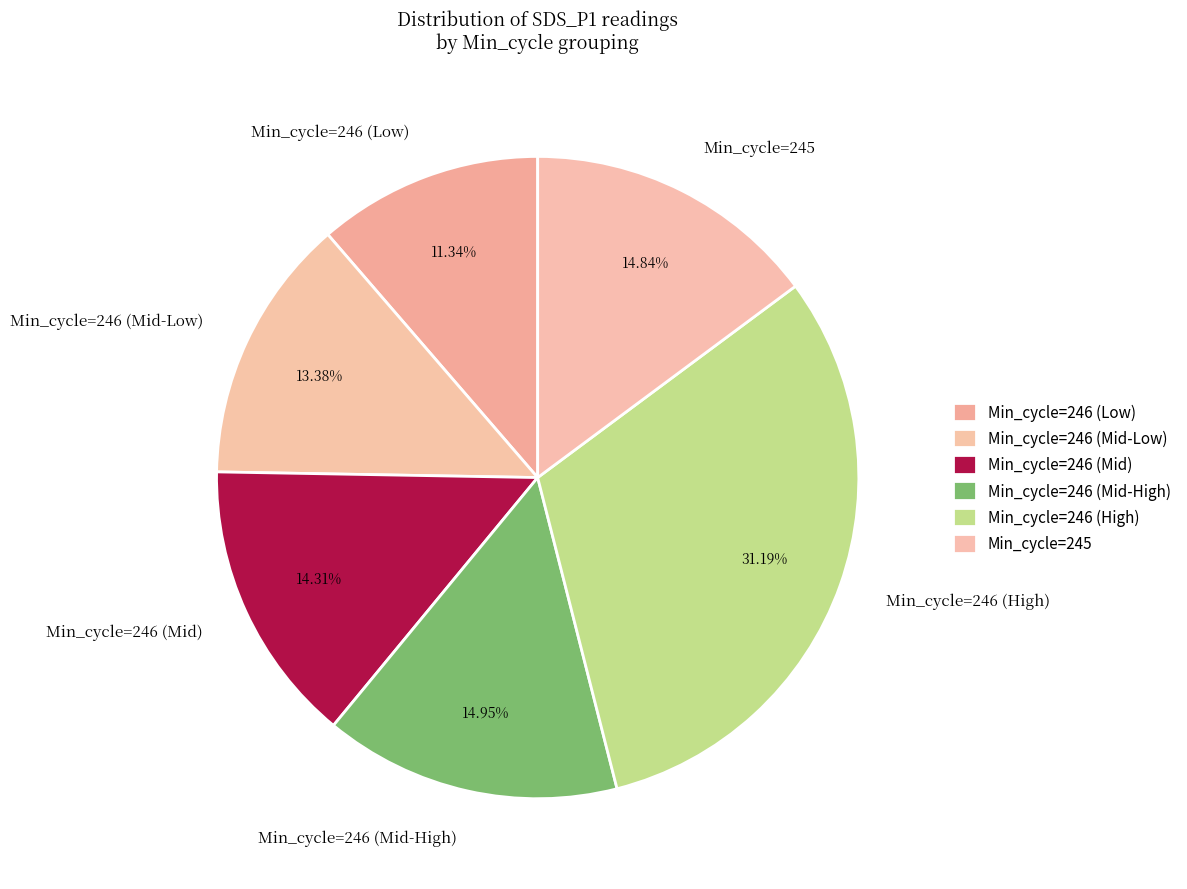

Which has a higher value, Min_cycle=246 (Mid) or Min_cycle=246 (Mid-Low)?

Min_cycle=246 (Mid)